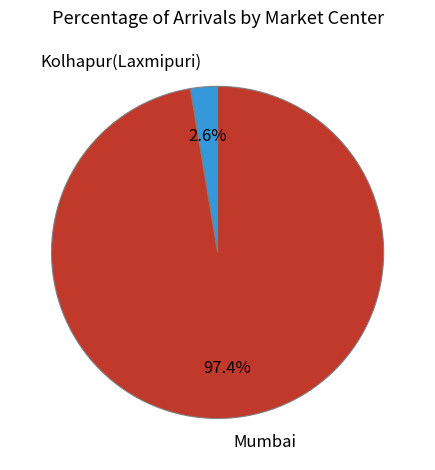

Count the number of slices in the pie.

2